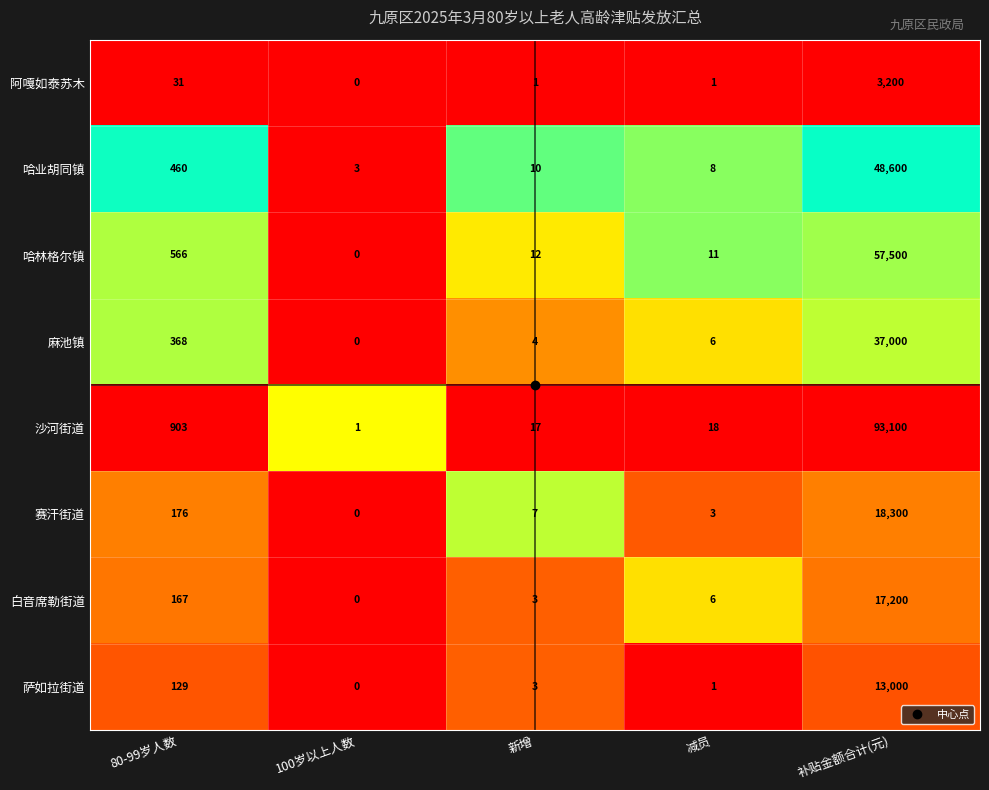

Which category has the highest value across all series?

补贴金额合计(元)